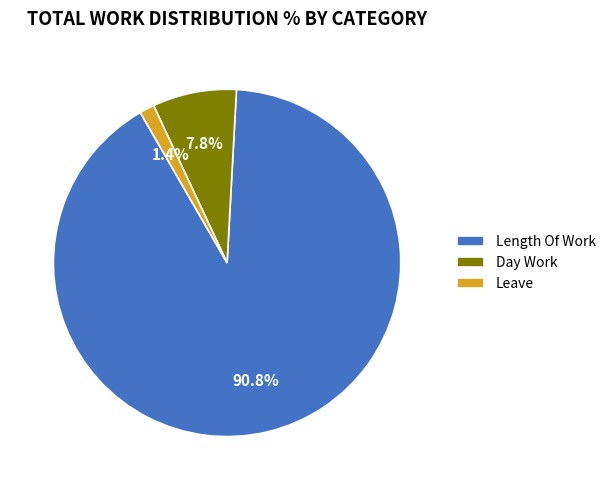

To the nearest percent, what is the difference between the largest and smallest slice percentages?

89%